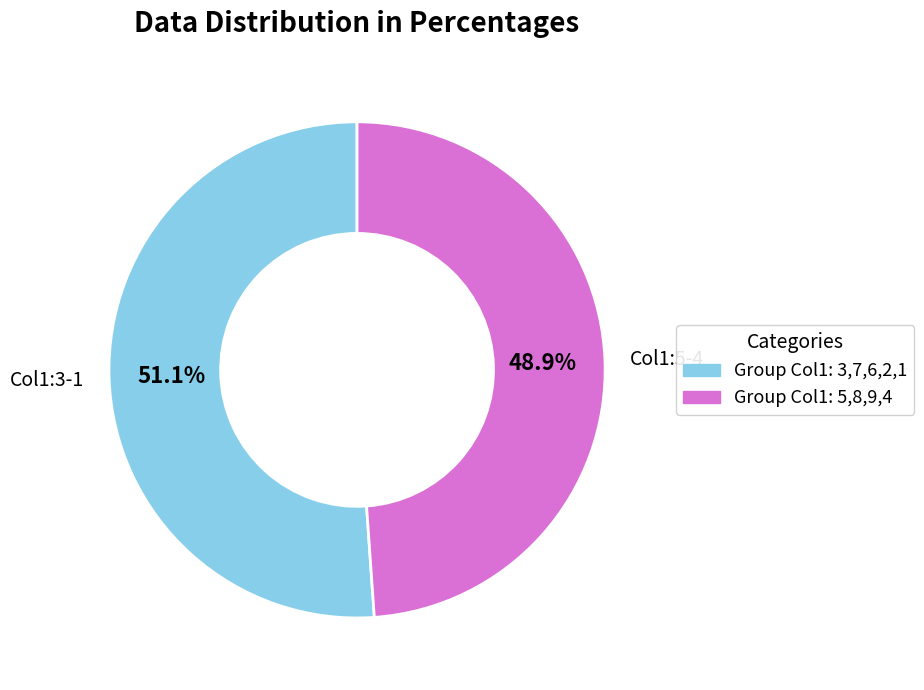

How many segments does this pie chart have?

2